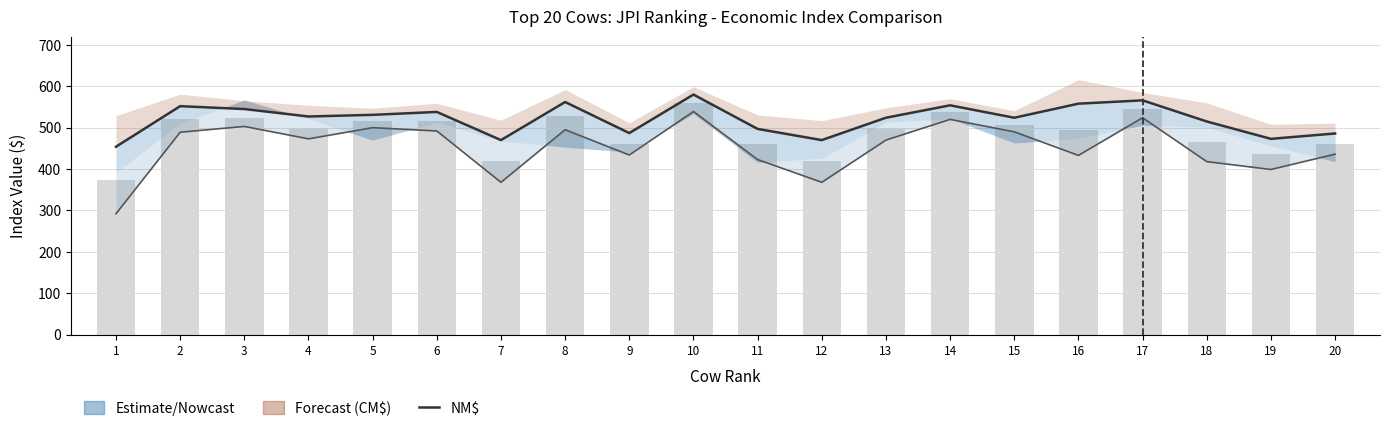

How many values in the FM$ (lower) series exceed 473?

9